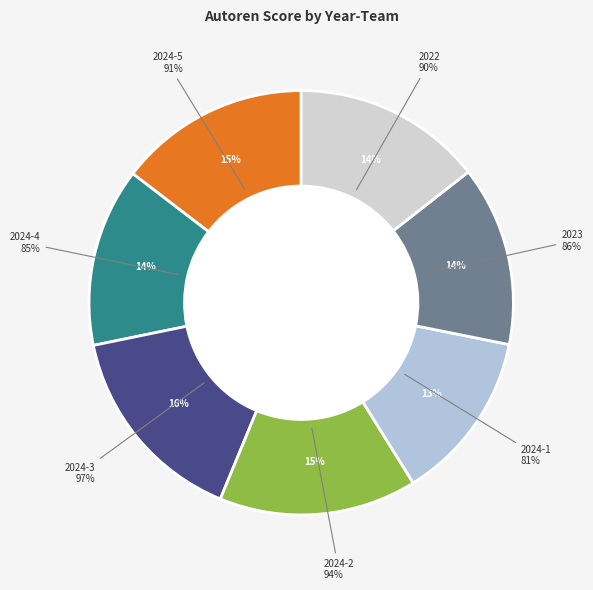

To the nearest percent, what is the difference between the 2023 and 2024-5 slice percentages?

1%